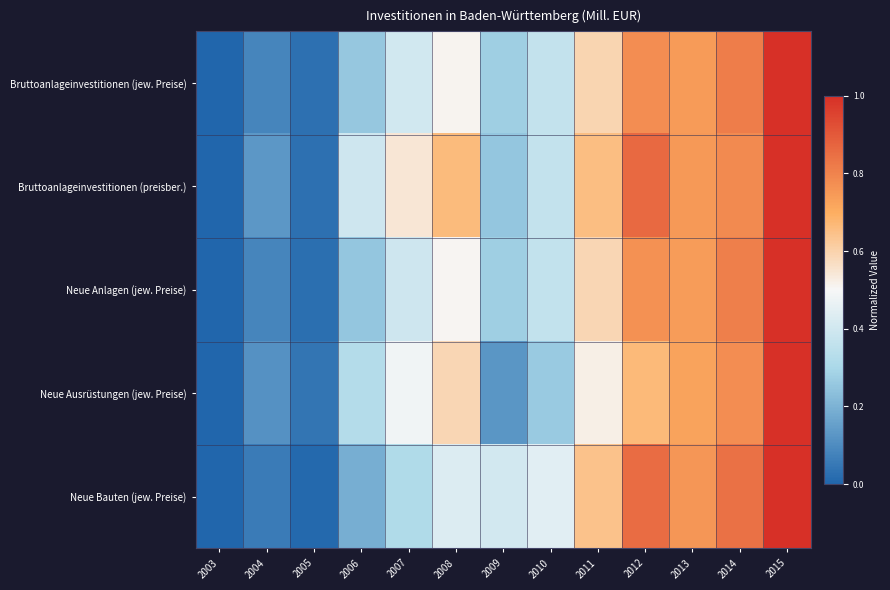

Reading right to left, list all the values displayed in this chart.

Bruttoanlageinvestitionen (jew. Preise): 2015=1.0	2014=0.8	2013=0.7	2012=0.8	2011=0.6	2010=0.4	2009=0.3	2008=0.5	2007=0.4	2006=0.3	2005=0.0	2004=0.1	2003=0.0
Bruttoanlageinvestitionen (preisber.): 2015=1.0	2014=0.8	2013=0.7	2012=0.9	2011=0.7	2010=0.4	2009=0.3	2008=0.7	2007=0.5	2006=0.4	2005=0.0	2004=0.1	2003=0.0
Neue Anlagen (jew. Preise): 2015=1.0	2014=0.8	2013=0.7	2012=0.8	2011=0.6	2010=0.4	2009=0.3	2008=0.5	2007=0.4	2006=0.3	2005=0.0	2004=0.1	2003=0.0
Neue Ausrüstungen (jew. Preise): 2015=1.0	2014=0.8	2013=0.7	2012=0.7	2011=0.5	2010=0.3	2009=0.1	2008=0.6	2007=0.5	2006=0.3	2005=0.0	2004=0.1	2003=0.0
Neue Bauten (jew. Preise): 2015=1.0	2014=0.8	2013=0.8	2012=0.9	2011=0.6	2010=0.4	2009=0.4	2008=0.4	2007=0.3	2006=0.2	2005=0.0	2004=0.1	2003=0.0